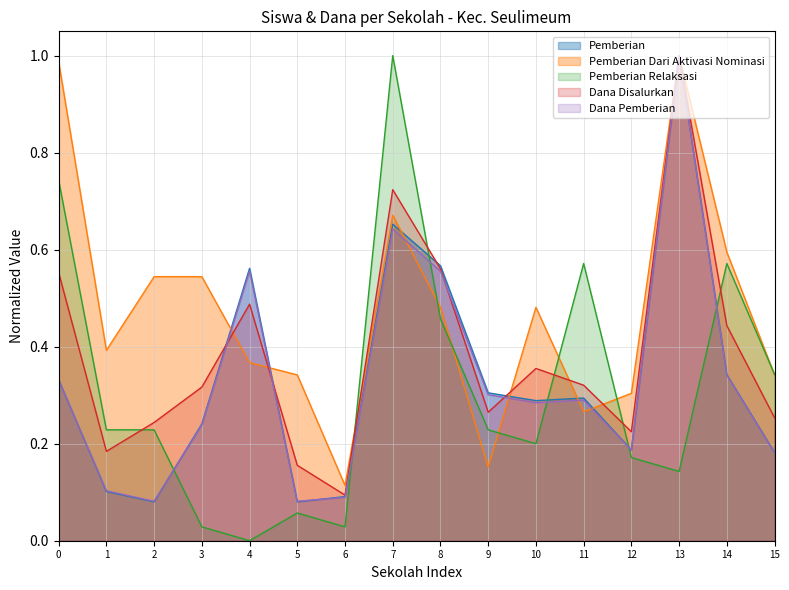

After their last crossing, which series has the higher values: Dana Disalurkan or Pemberian Relaksasi?

Pemberian Relaksasi